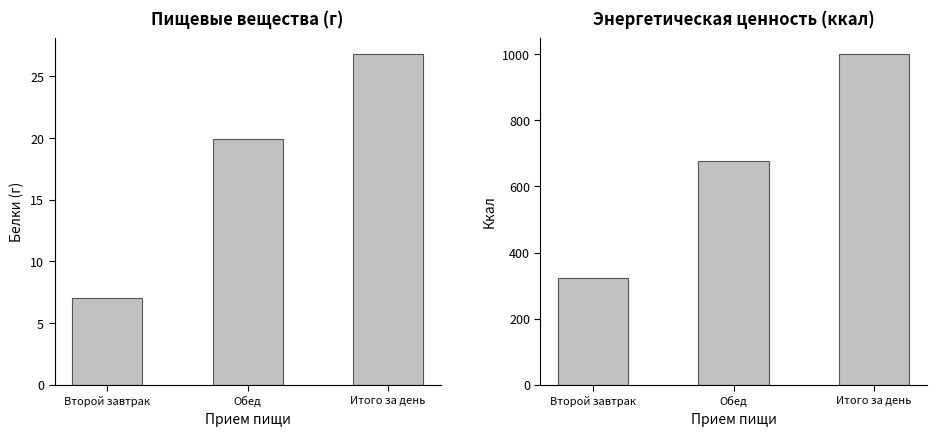

Where does the Белки (Б) series first go above 19?

Обед